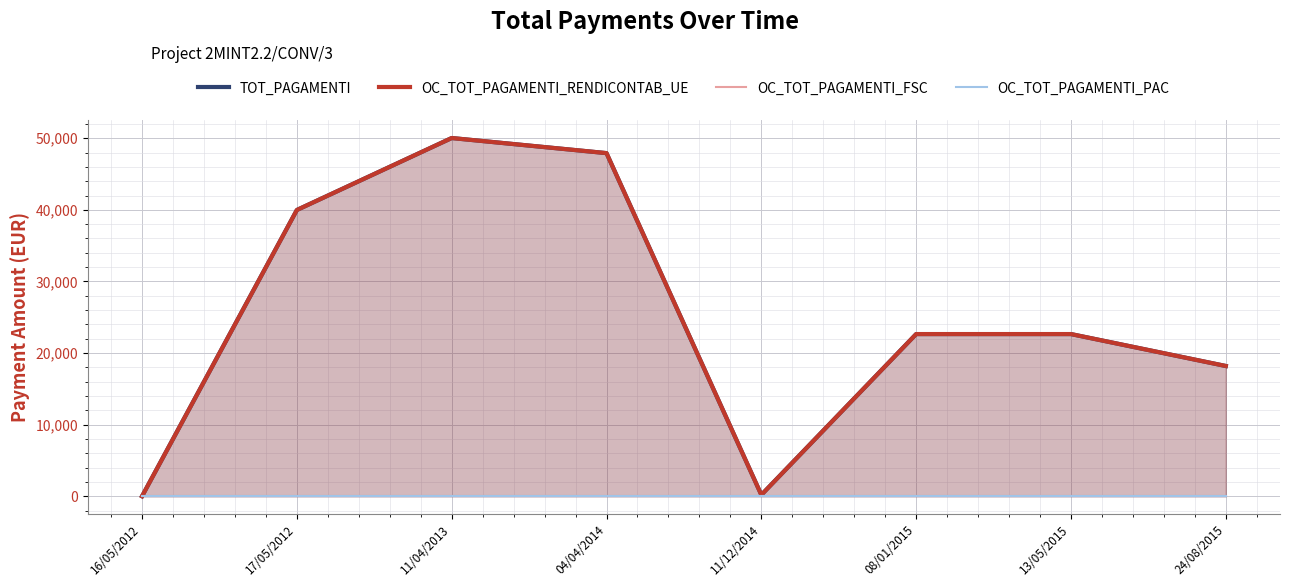

The OC_TOT_PAGAMENTI_FSC series shows 0.0 at 08/01/2015. True or false?

True